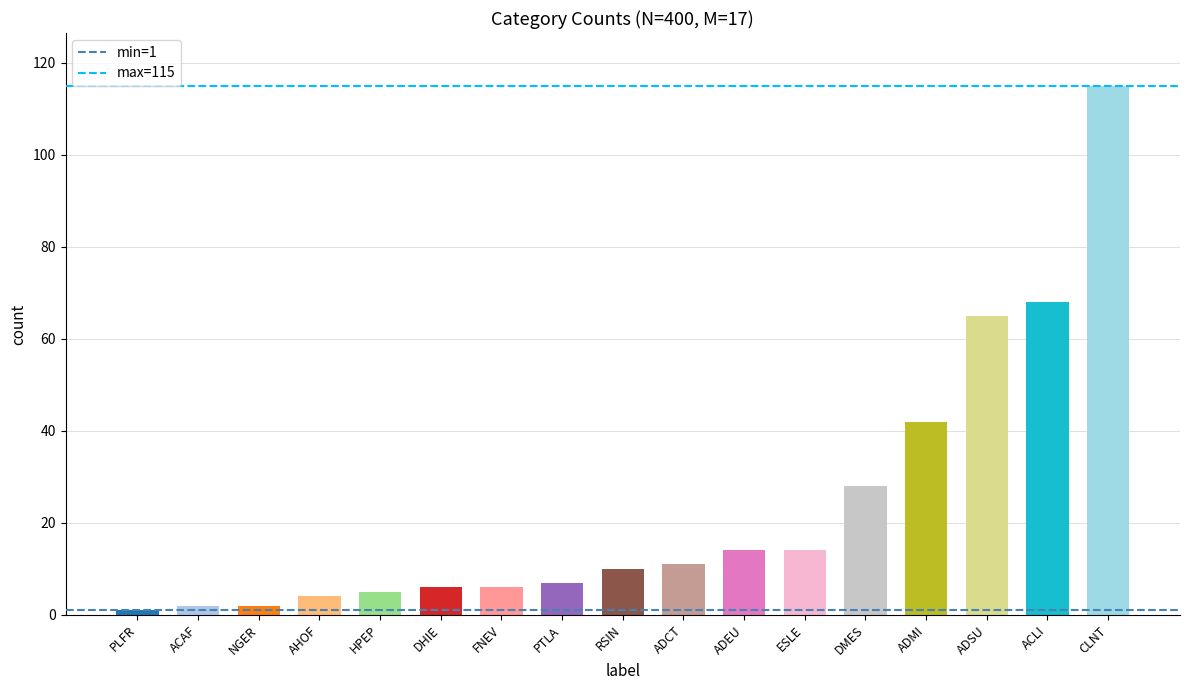

Where is the data nearest to the value 58?

ADSU